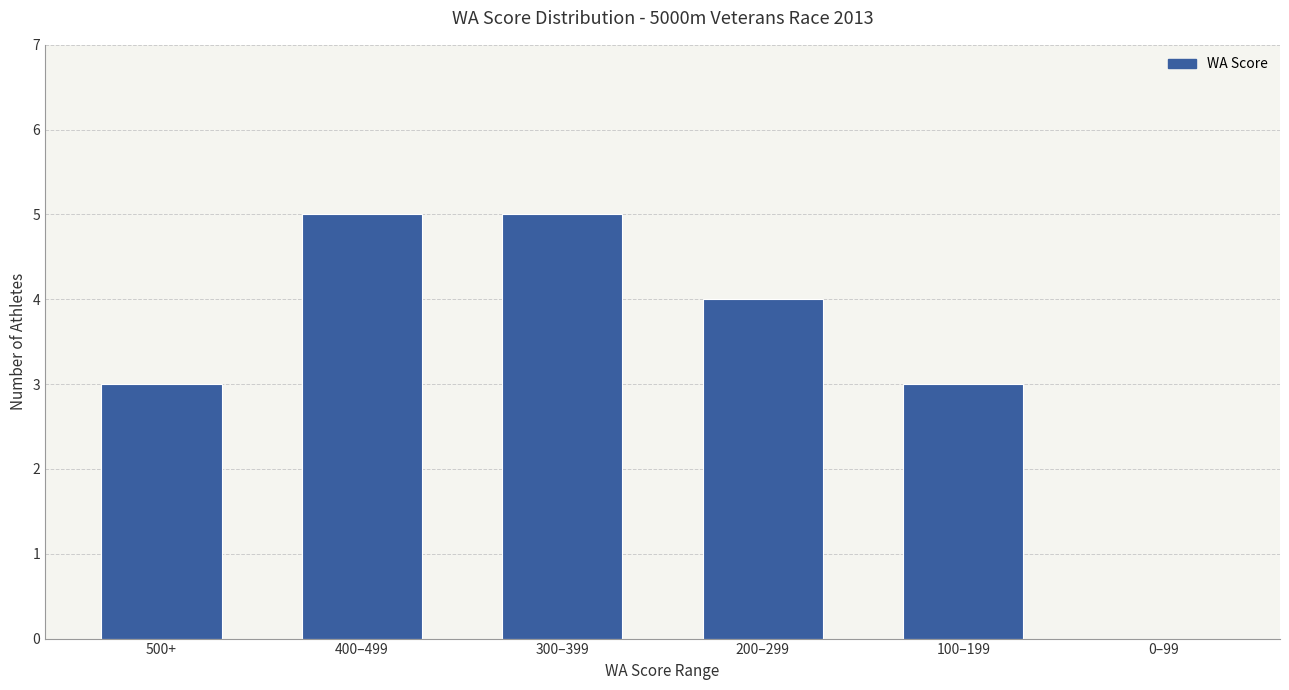

Are the bars grouped side by side (vs. stacked)?

No